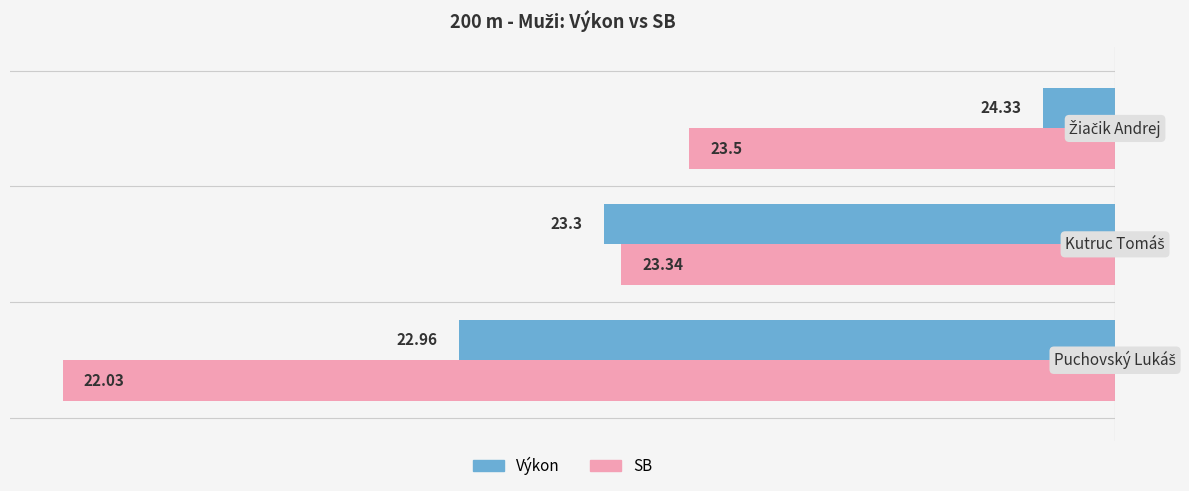

What is the label of the 2nd bar from the right?

Kutruc Tomáš